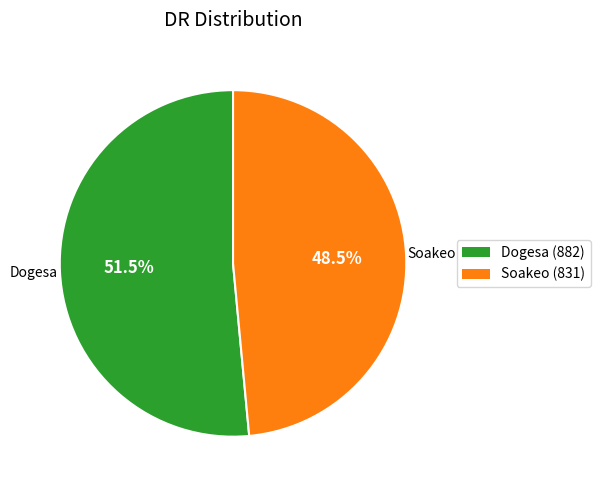

To the nearest percent, what is the difference between the largest and smallest slice percentages?

3%